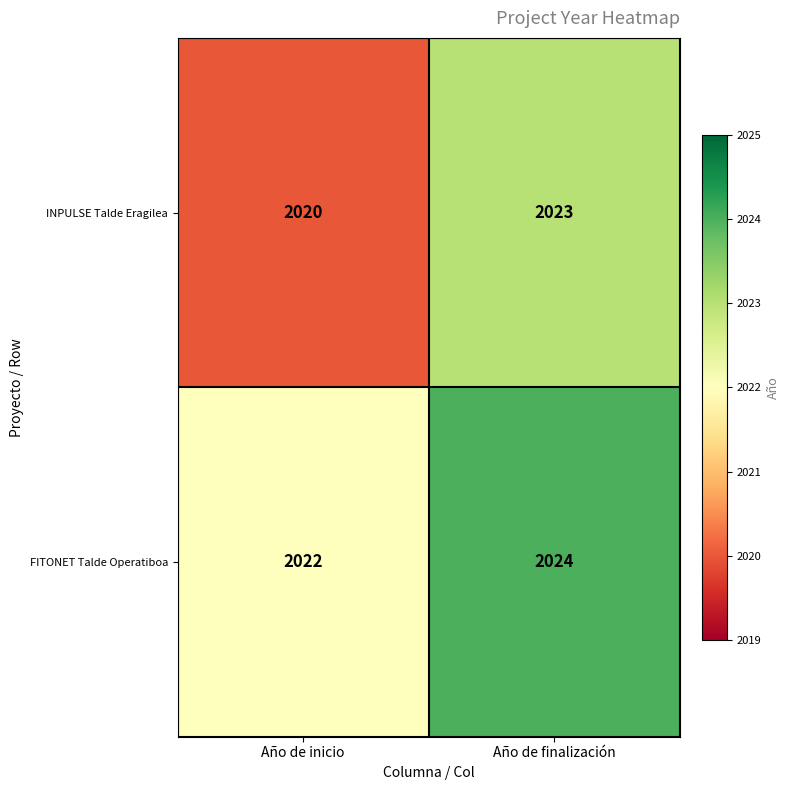

Reading right to left, transcribe all the data shown in this chart.

INPULSE Talde Eragilea: Año de finalización=2023	Año de inicio=2020
FITONET Talde Operatiboa: Año de finalización=2024	Año de inicio=2022